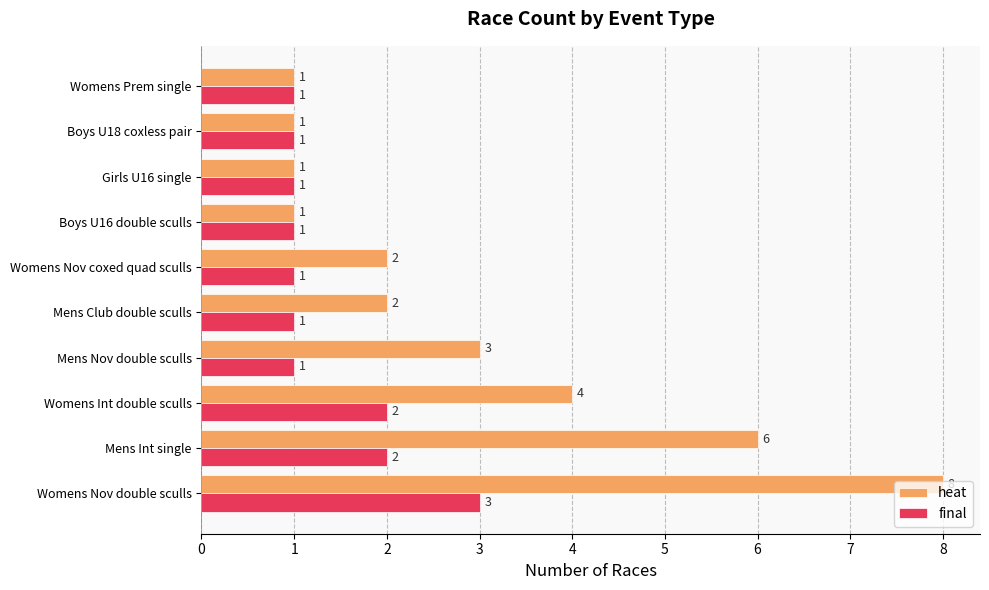

Which series has the widest spread of values?

heat